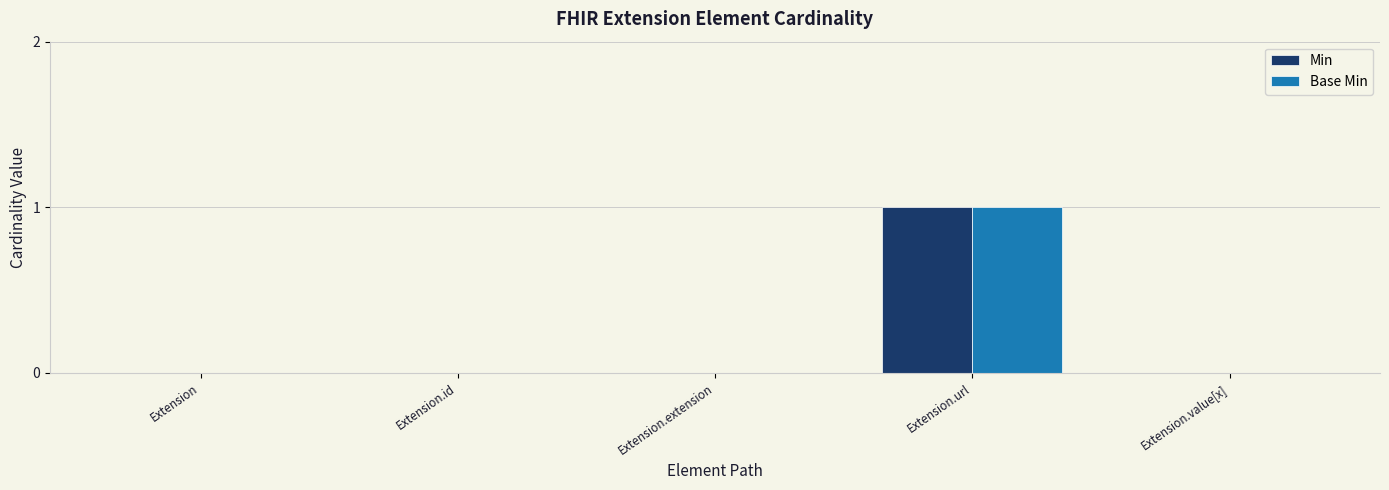

Is it true that Base Min equals 1 at Extension.url?

True